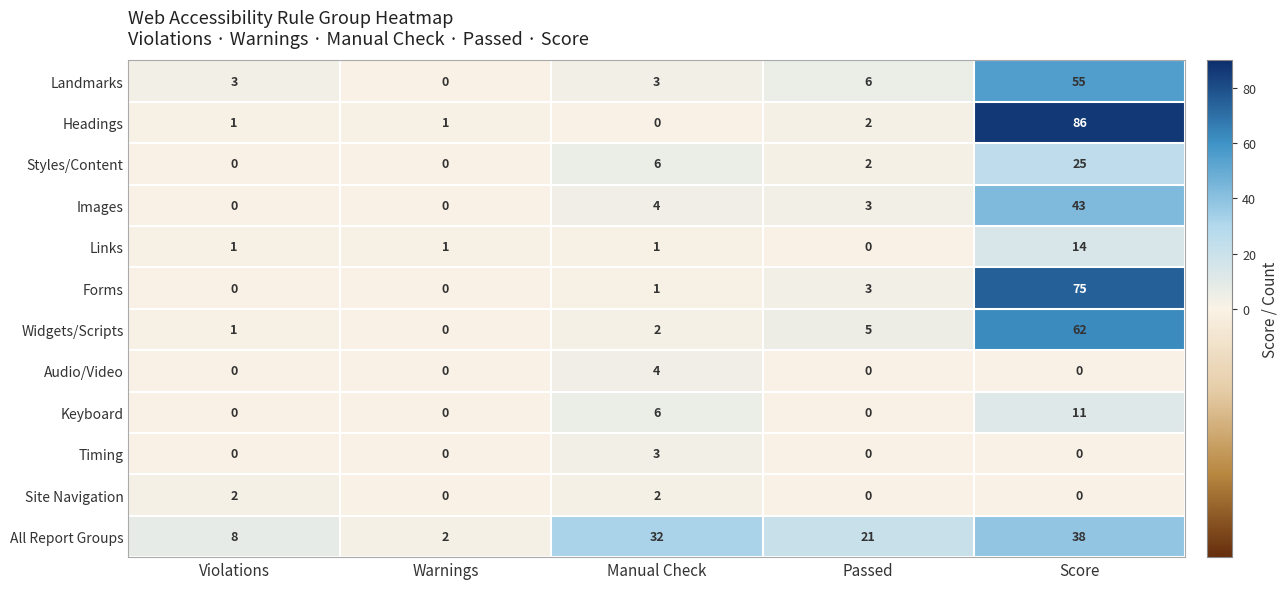

How many positive values does the Widgets/Scripts series have?

4